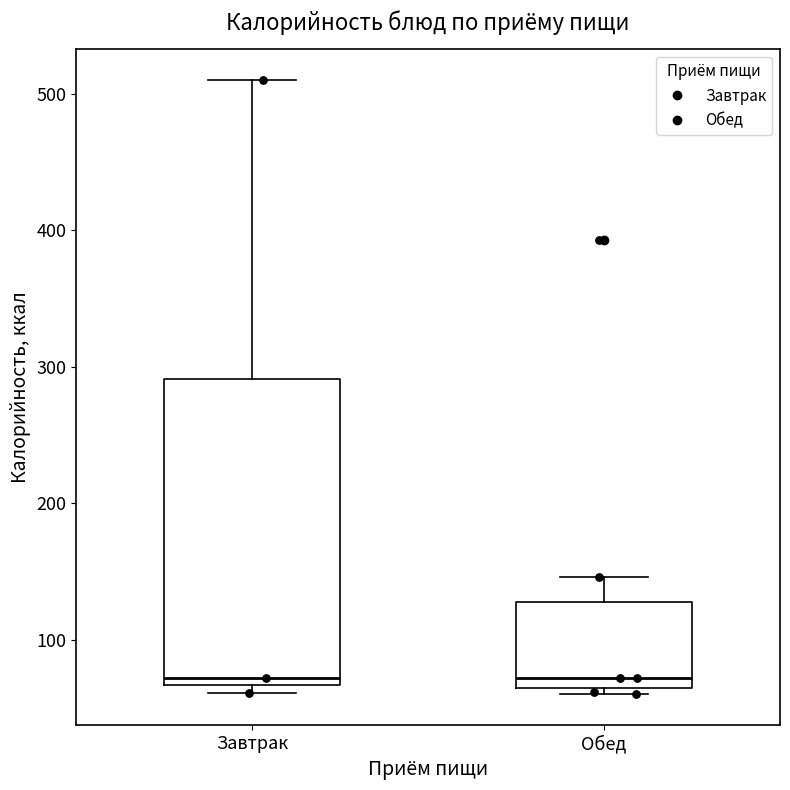

Comparing the boxes themselves (not the whiskers), which one is the tallest?

Завтрак